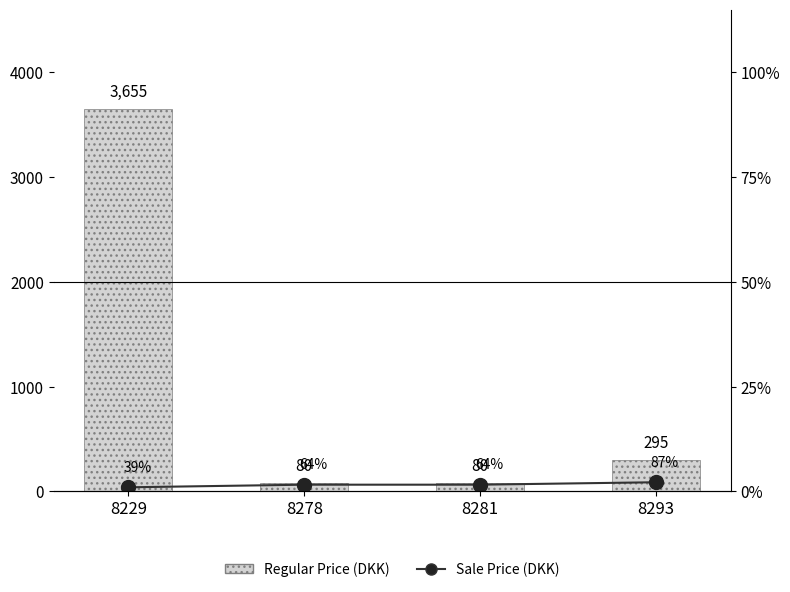

Are the bars horizontal?

No